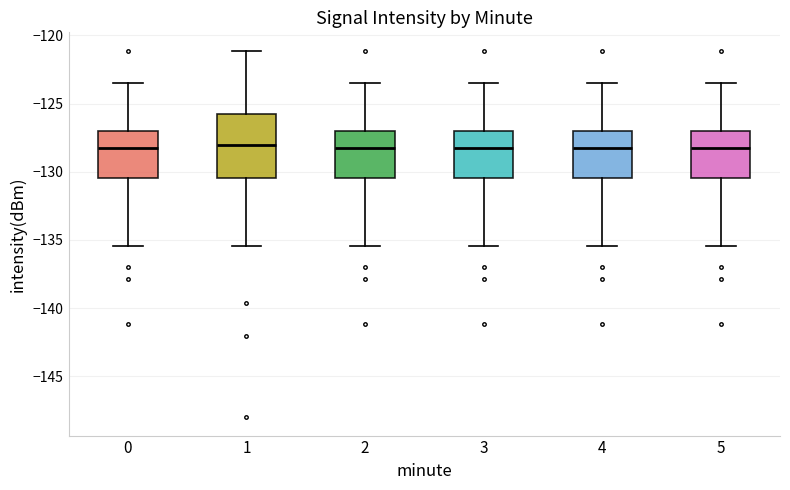

Which box is the tallest, from its lower edge to its upper edge?

1